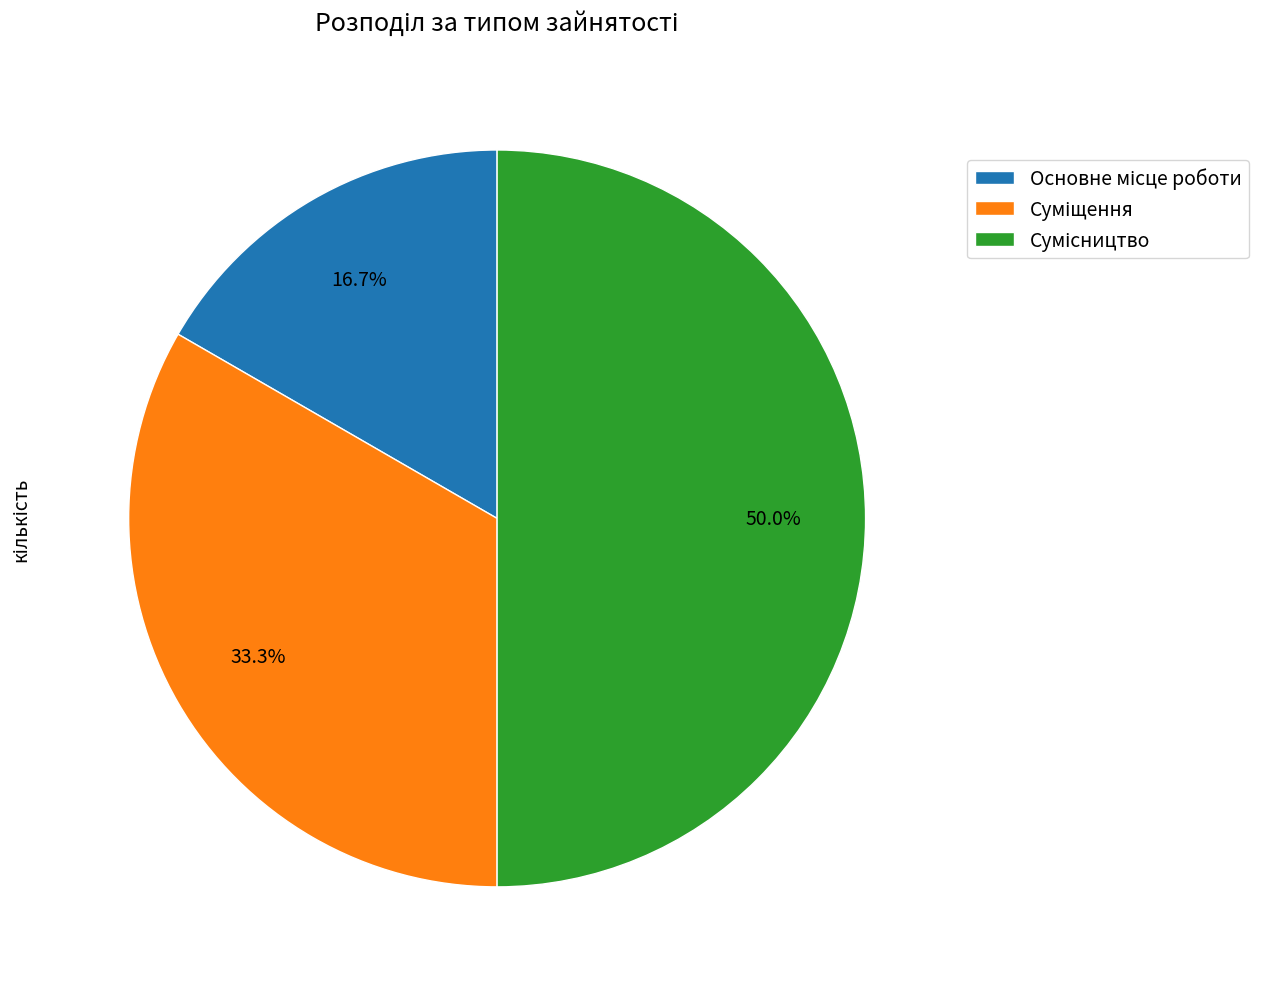

Count the number of slices in the pie.

3